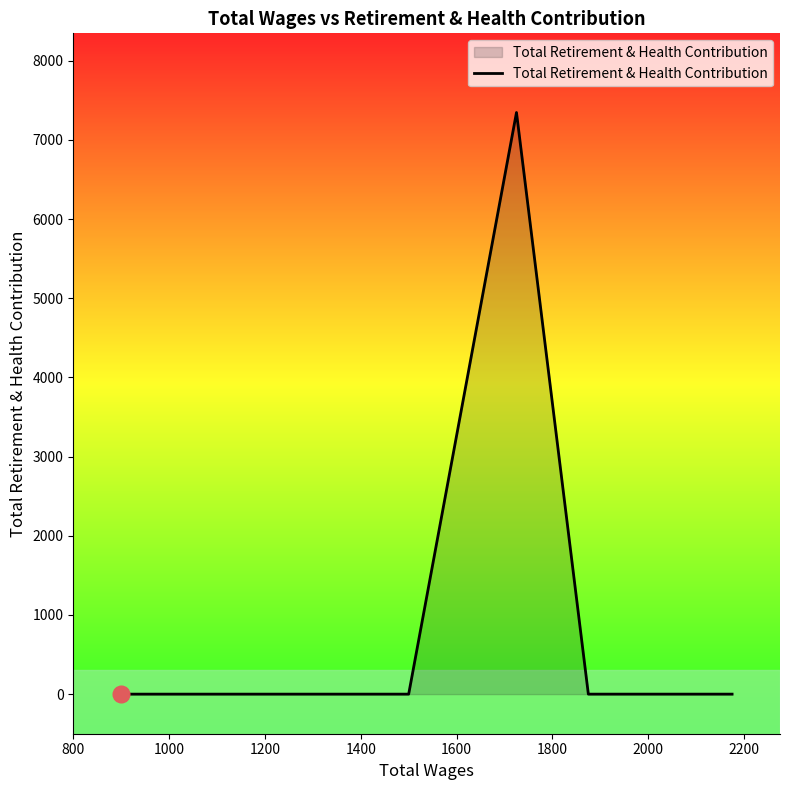

What is the greatest value displayed?

7347